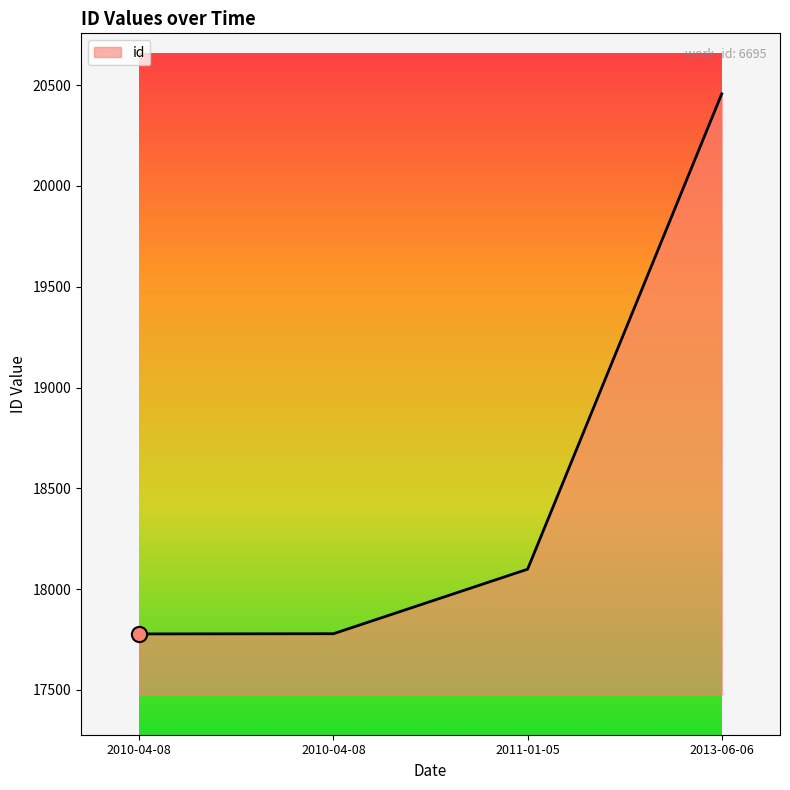

What is the ratio of the value at 2010-04-08 to the value at 2010-04-08?

1.0